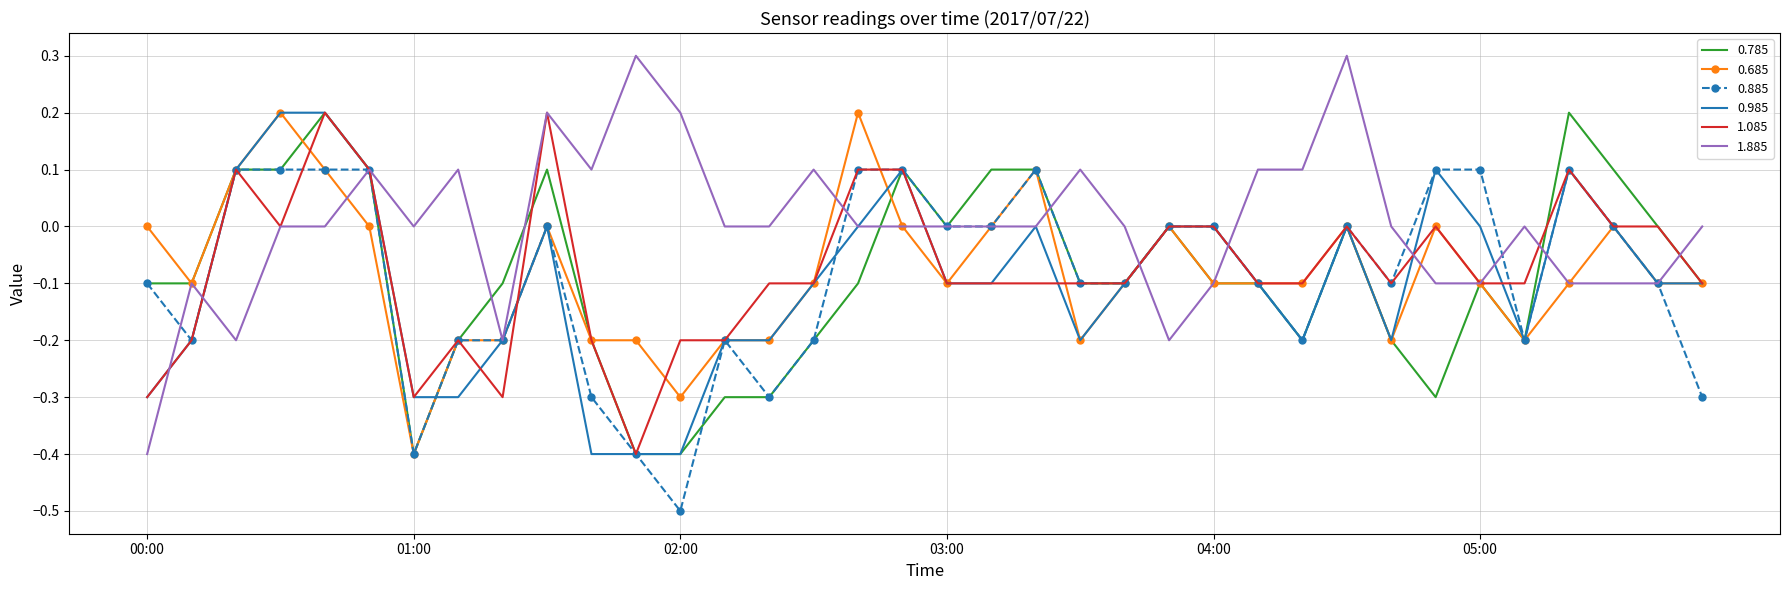

Which series has the largest total across all categories?

1.885